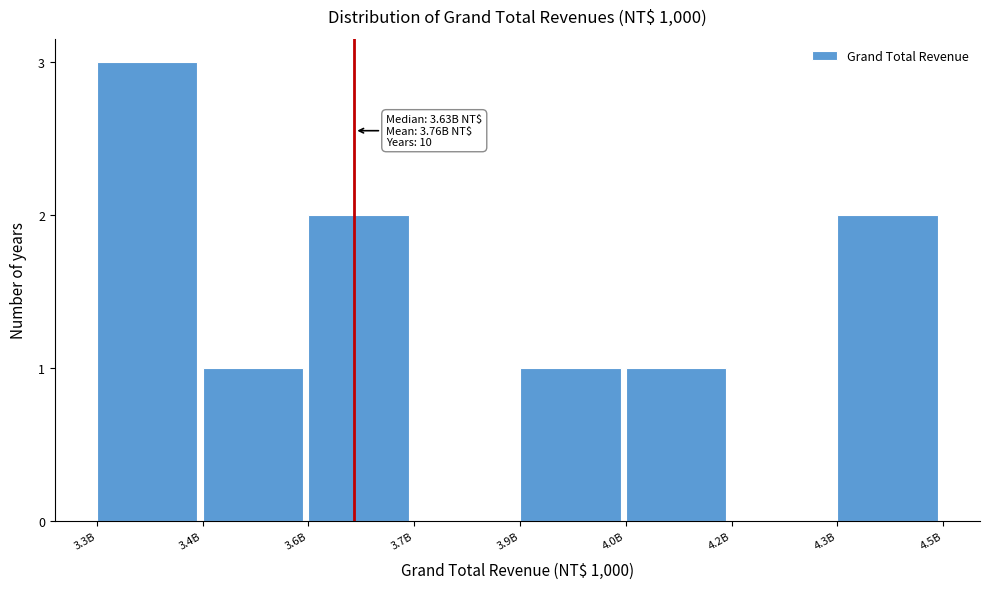

Reading right to left, list all the values displayed in this chart.

4.3B=2	4.2B=0	4.0B=1	3.9B=1	3.7B=0	3.6B=2	3.4B=1	3.3B=3